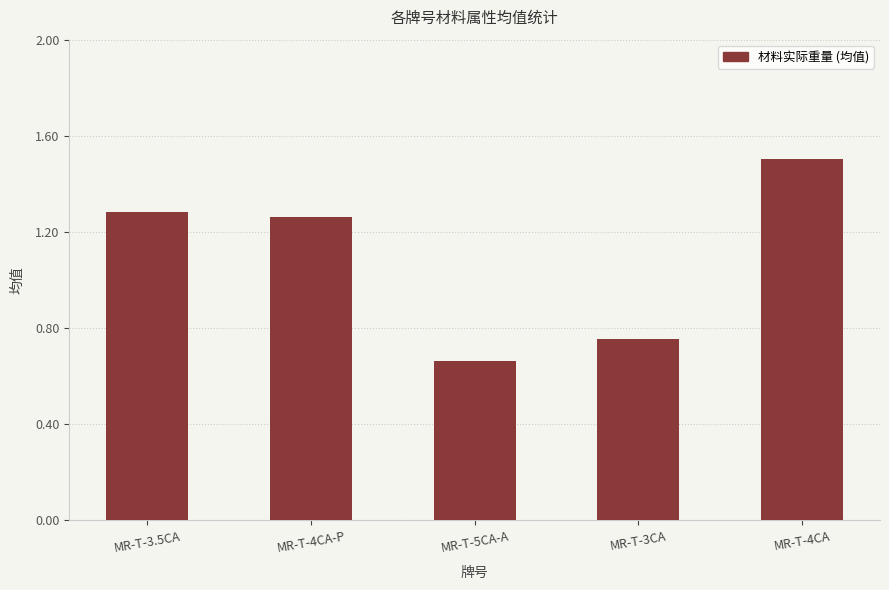

The chart shows a value of 0.2 at MR-T-5CA-A. True or false?

False